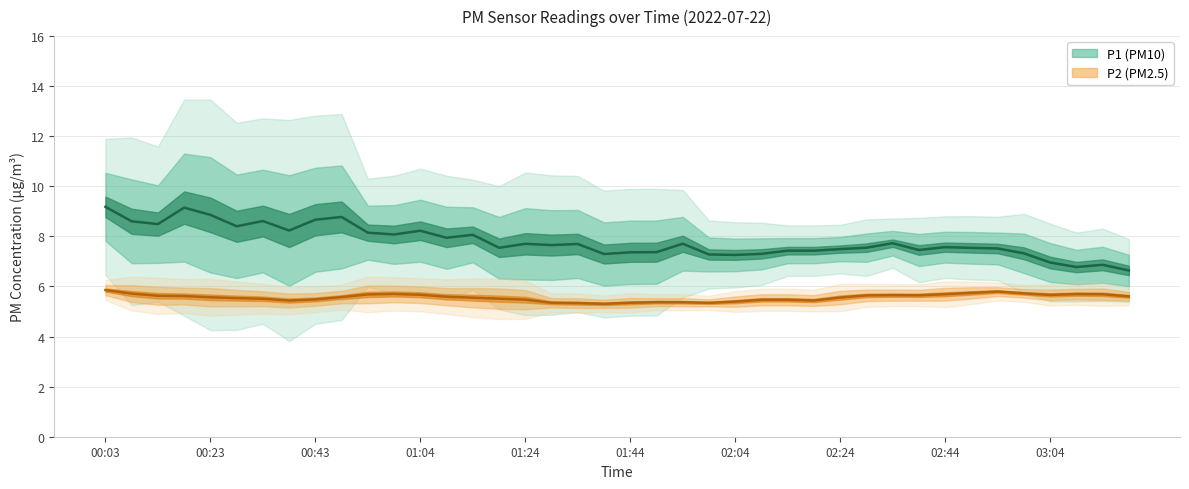

What is the minimum value for P1?

6.6